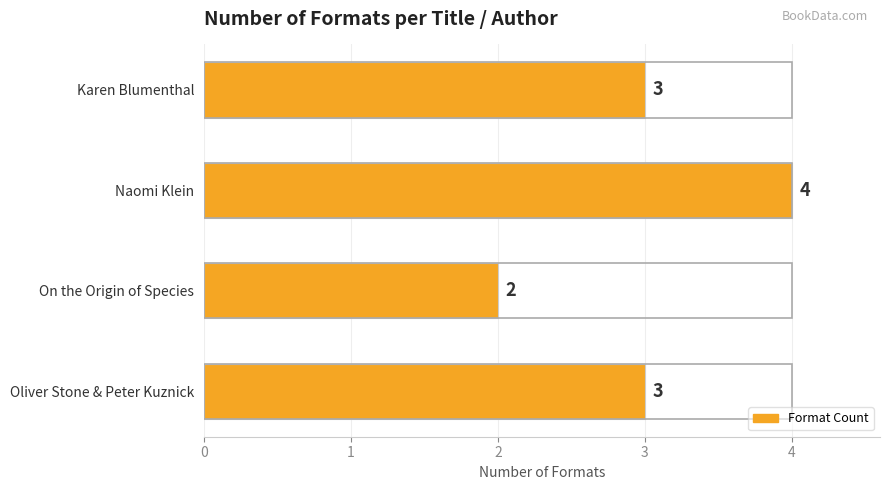

Approximately how many times larger is the value at Oliver Stone & Peter Kuznick compared to Naomi Klein?

0.8